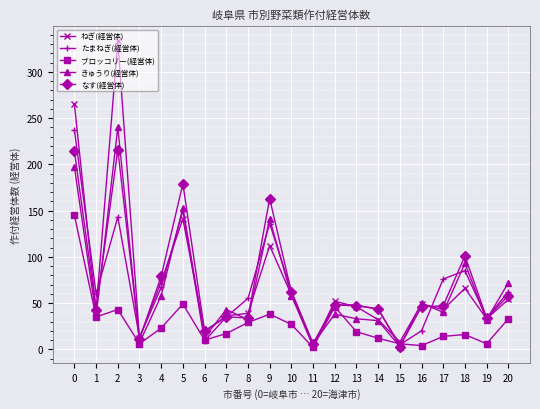

What is the maximum value for なす(経営体)?

216